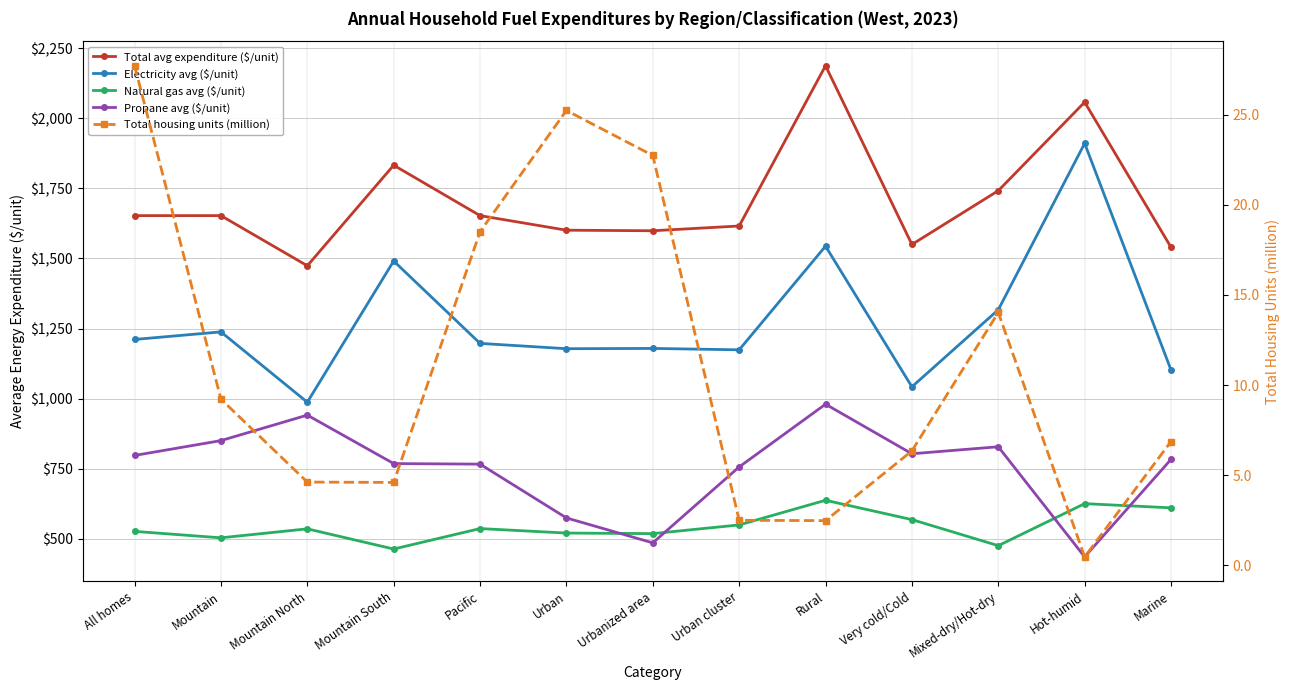

Reading left to right, transcribe all the data shown in this chart.

Total avg expenditure ($/unit): All homes=1653.0	Mountain=1653.0	Mountain North=1474.0	Mountain South=1833.0	Pacific=1653.0	Urban=1601.0	Urbanized area=1599.0	Urban cluster=1616.0	Rural=2188.0	Very cold/Cold=1550.0	Mixed-dry/Hot-dry=1742.0	Hot-humid=2058.0	Marine=1540.0
Electricity avg ($/unit): All homes=1211.0	Mountain=1238.0	Mountain North=987.0	Mountain South=1491.0	Pacific=1197.0	Urban=1178.0	Urbanized area=1179.0	Urban cluster=1174.0	Rural=1544.0	Very cold/Cold=1042.0	Mixed-dry/Hot-dry=1317.0	Hot-humid=1911.0	Marine=1102.0
Natural gas avg ($/unit): All homes=526.0	Mountain=503.0	Mountain North=535.0	Mountain South=463.0	Pacific=536.0	Urban=520.0	Urbanized area=518.0	Urban cluster=549.0	Rural=637.0	Very cold/Cold=568.0	Mixed-dry/Hot-dry=475.0	Hot-humid=625.0	Marine=610.0
Propane avg ($/unit): All homes=797.0	Mountain=850.0	Mountain North=941.0	Mountain South=768.0	Pacific=766.0	Urban=574.0	Urbanized area=485.0	Urban cluster=756.0	Rural=980.0	Very cold/Cold=803.0	Mixed-dry/Hot-dry=828.0	Hot-humid=435.0	Marine=783.0
Total housing units (million): All homes=27.7	Mountain=9.2	Mountain North=4.6	Mountain South=4.6	Pacific=18.5	Urban=25.2	Urbanized area=22.7	Urban cluster=2.5	Rural=2.5	Very cold/Cold=6.3	Mixed-dry/Hot-dry=14.0	Hot-humid=0.5	Marine=6.9